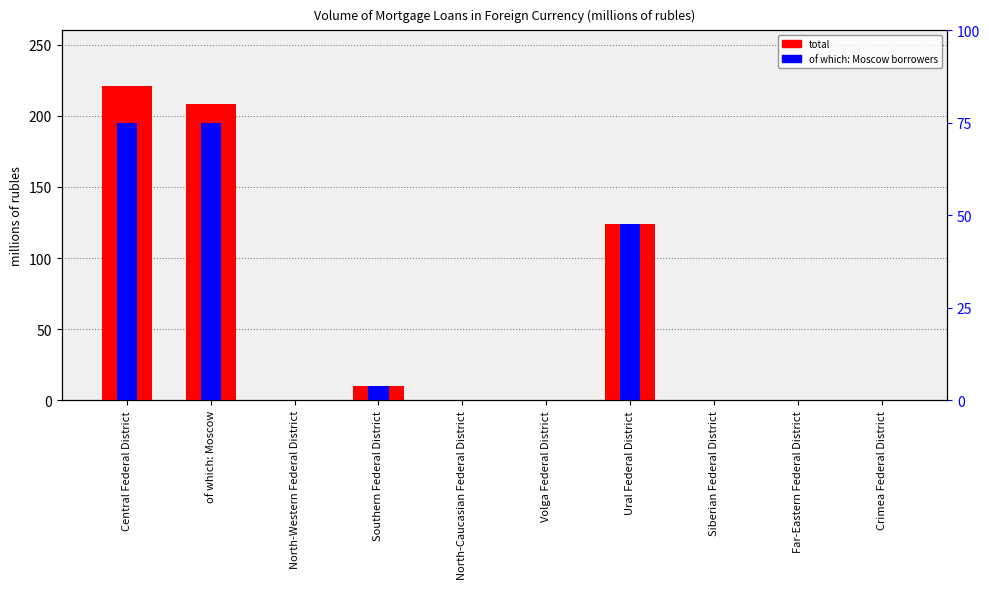

How many groups of bars are there?

10